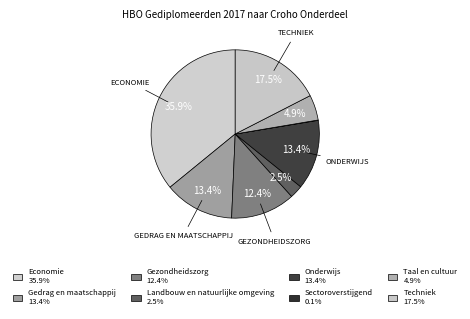

What is the ratio of the value at Gedrag en maatschappij to the value at Economie?

0.4